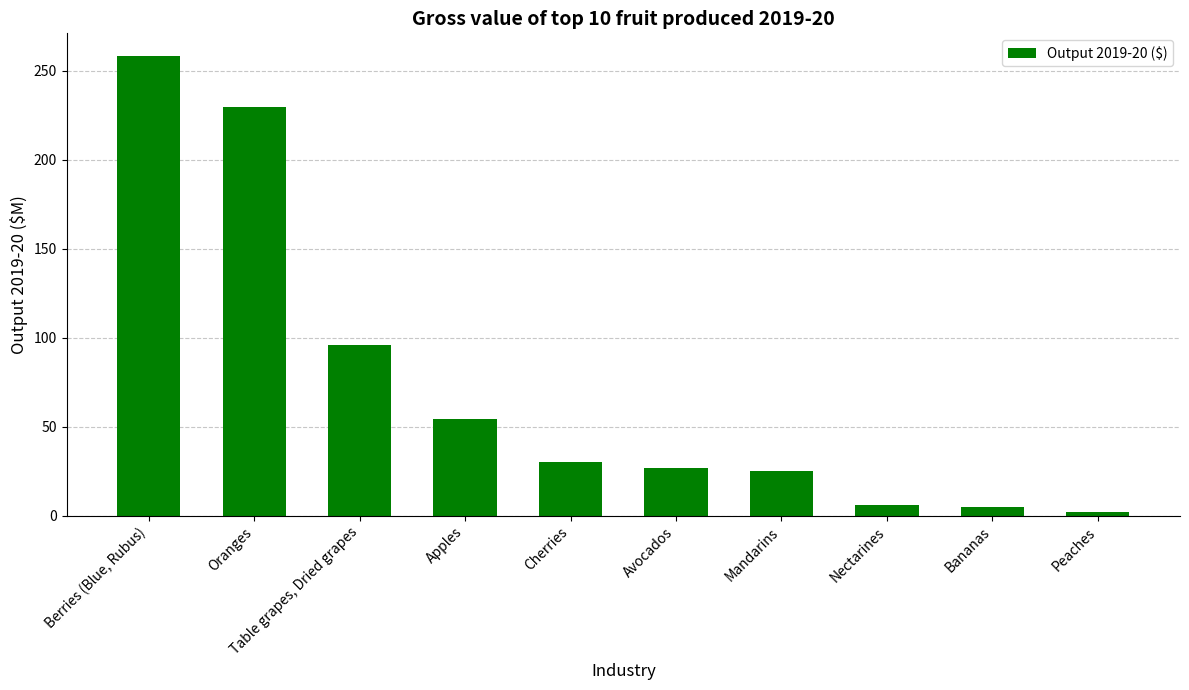

Does the chart contain any negative values?

No